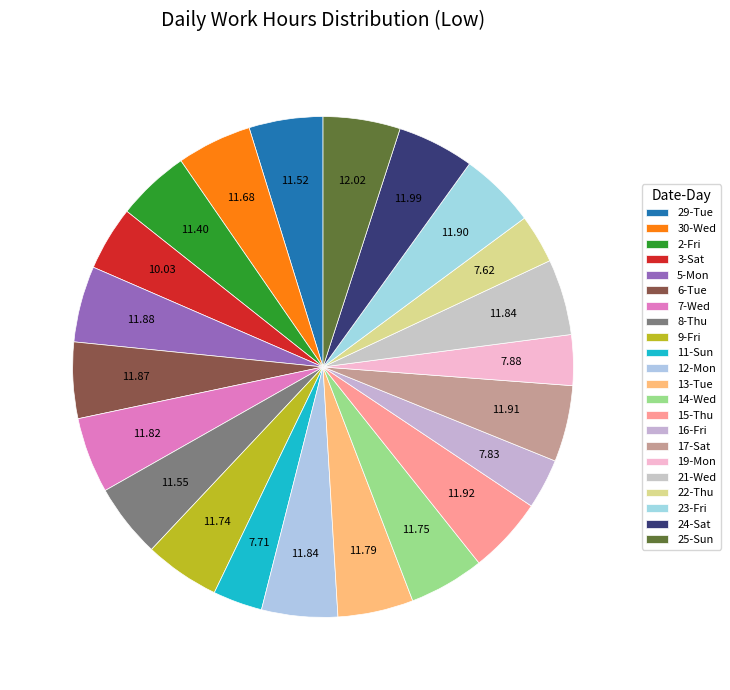

Count the number of slices in the pie.

22